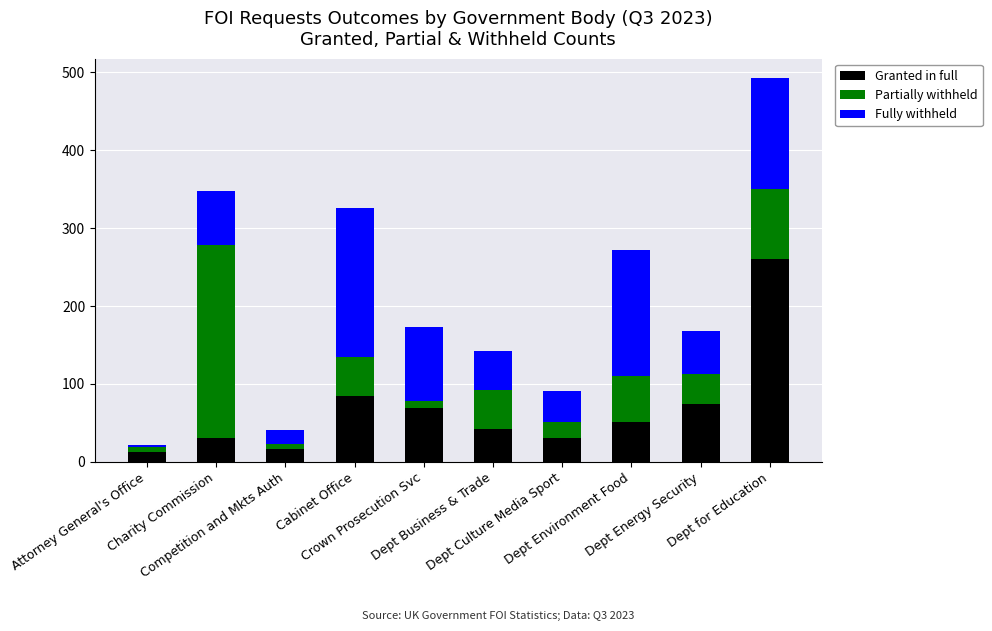

Count the number of data series in this chart.

3